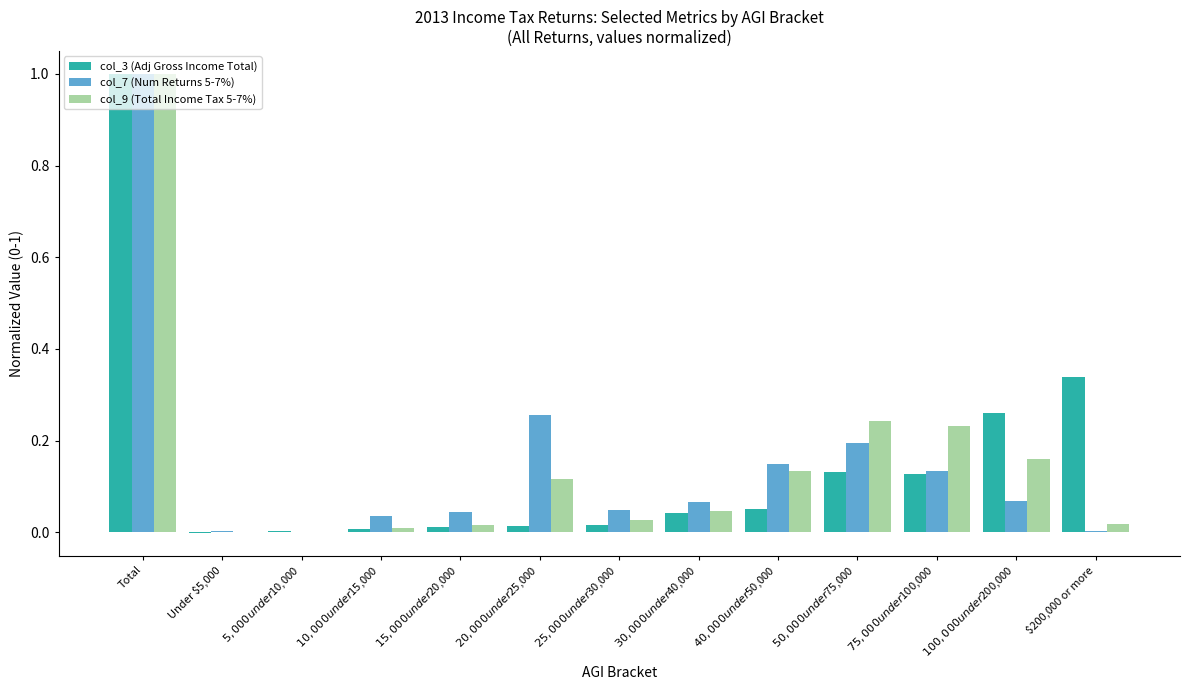

The value of col_3 (Adj Gross Income Total) at $100,000 under $200,000 is 0.4. True or false?

False